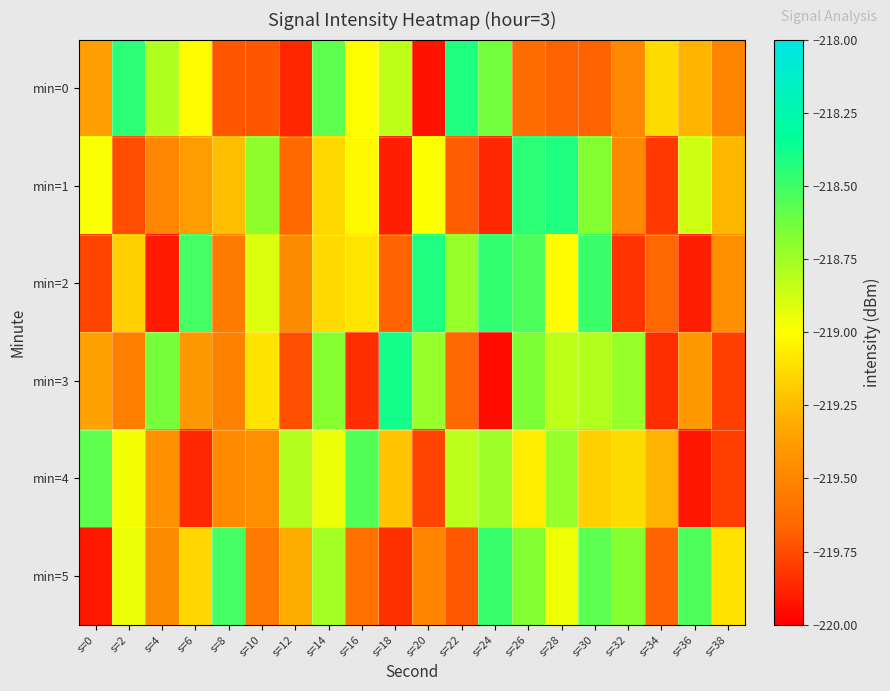

Reading left to right, transcribe all the data shown in this chart.

min=0: s=0=-219.4	s=2=-218.4	s=4=-218.8	s=6=-219.0	s=8=-219.7	s=10=-219.7	s=12=-219.9	s=14=-218.6	s=16=-219.0	s=18=-218.8	s=20=-219.9	s=22=-218.4	s=24=-218.6	s=26=-219.6	s=28=-219.7	s=30=-219.7	s=32=-219.5	s=34=-219.1	s=36=-219.3	s=38=-219.5
min=1: s=0=-219.0	s=2=-219.7	s=4=-219.5	s=6=-219.4	s=8=-219.2	s=10=-218.7	s=12=-219.6	s=14=-219.1	s=16=-219.0	s=18=-219.9	s=20=-219.0	s=22=-219.7	s=24=-219.9	s=26=-218.4	s=28=-218.4	s=30=-218.7	s=32=-219.5	s=34=-219.8	s=36=-218.9	s=38=-219.3
min=2: s=0=-219.8	s=2=-219.2	s=4=-219.9	s=6=-218.5	s=8=-219.6	s=10=-218.9	s=12=-219.5	s=14=-219.1	s=16=-219.1	s=18=-219.7	s=20=-218.4	s=22=-218.7	s=24=-218.5	s=26=-218.5	s=28=-219.0	s=30=-218.5	s=32=-219.8	s=34=-219.7	s=36=-219.9	s=38=-219.4
min=3: s=0=-219.3	s=2=-219.5	s=4=-218.6	s=6=-219.4	s=8=-219.5	s=10=-219.1	s=12=-219.7	s=14=-218.7	s=16=-219.8	s=18=-218.4	s=20=-218.7	s=22=-219.6	s=24=-220.0	s=26=-218.7	s=28=-218.8	s=30=-218.8	s=32=-218.7	s=34=-219.8	s=36=-219.4	s=38=-219.8
min=4: s=0=-218.6	s=2=-219.0	s=4=-219.4	s=6=-219.9	s=8=-219.5	s=10=-219.4	s=12=-218.8	s=14=-218.9	s=16=-218.5	s=18=-219.2	s=20=-219.8	s=22=-218.8	s=24=-218.7	s=26=-219.1	s=28=-218.7	s=30=-219.2	s=32=-219.1	s=34=-219.3	s=36=-219.9	s=38=-219.8
min=5: s=0=-219.9	s=2=-218.9	s=4=-219.5	s=6=-219.2	s=8=-218.5	s=10=-219.6	s=12=-219.3	s=14=-218.8	s=16=-219.6	s=18=-219.8	s=20=-219.5	s=22=-219.7	s=24=-218.5	s=26=-218.7	s=28=-219.0	s=30=-218.6	s=32=-218.7	s=34=-219.7	s=36=-218.5	s=38=-219.1